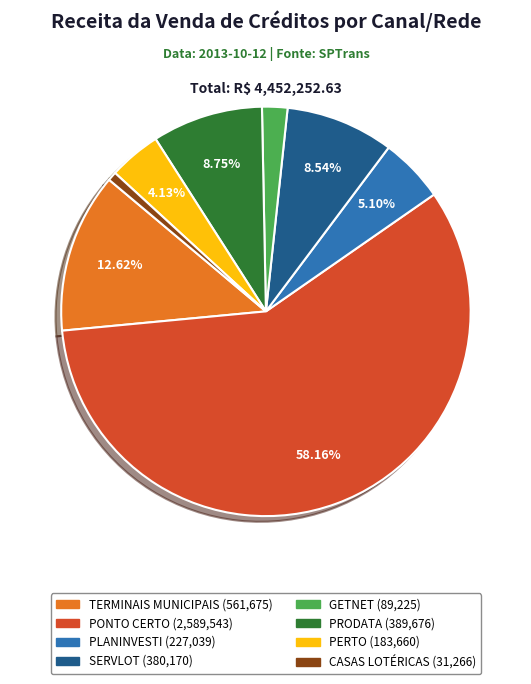

To the nearest percent, what is the difference between the PRODATA and PLANINVESTI slice percentages?

4%